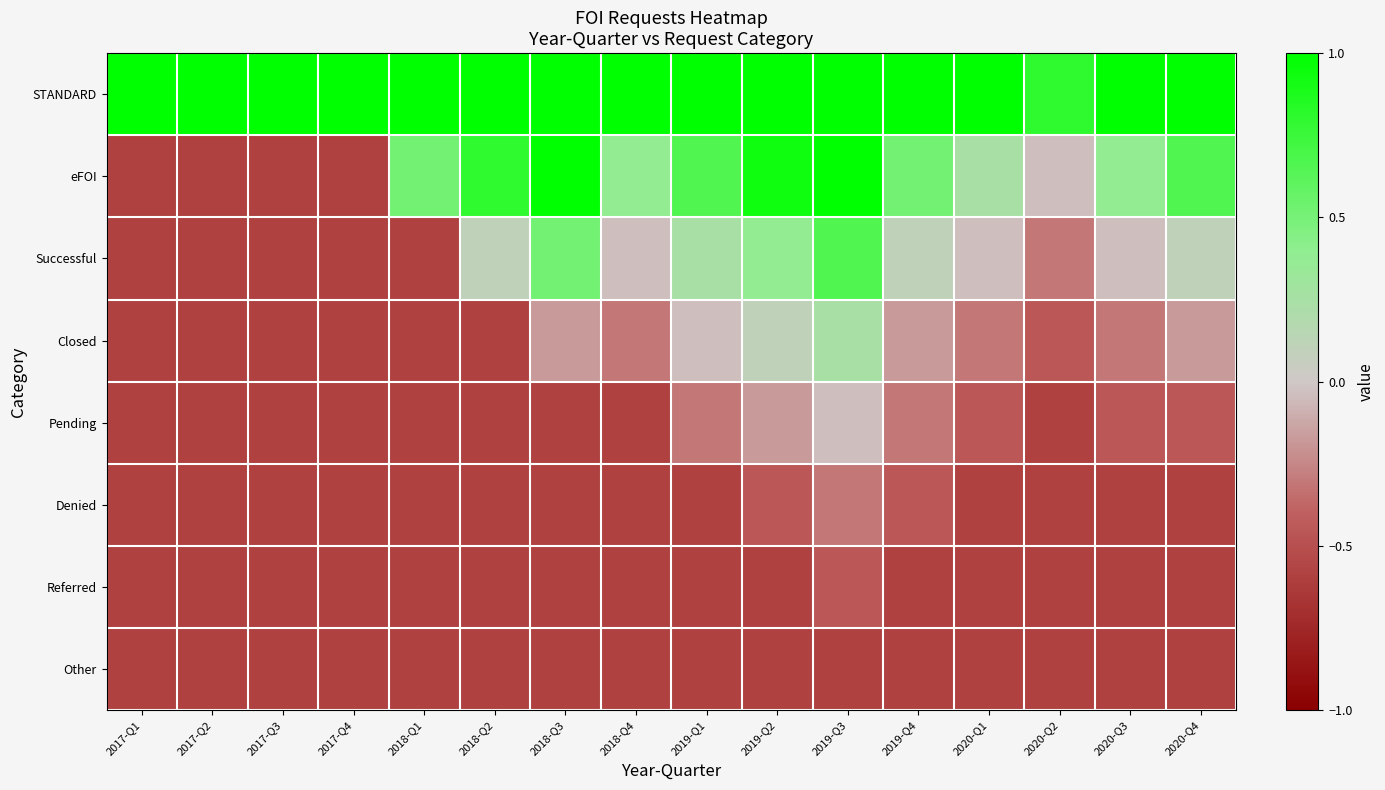

What is the maximum value shown in the chart?

1.0